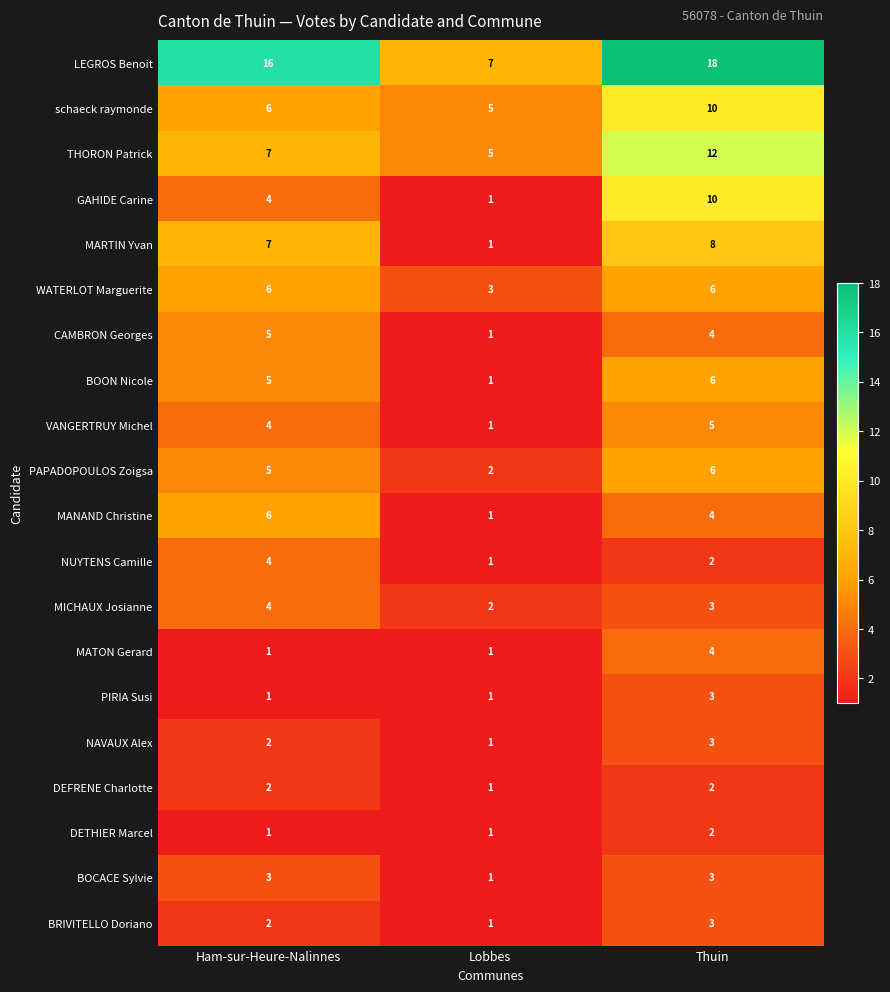

Read the BOON Nicole value at Thuin.

6